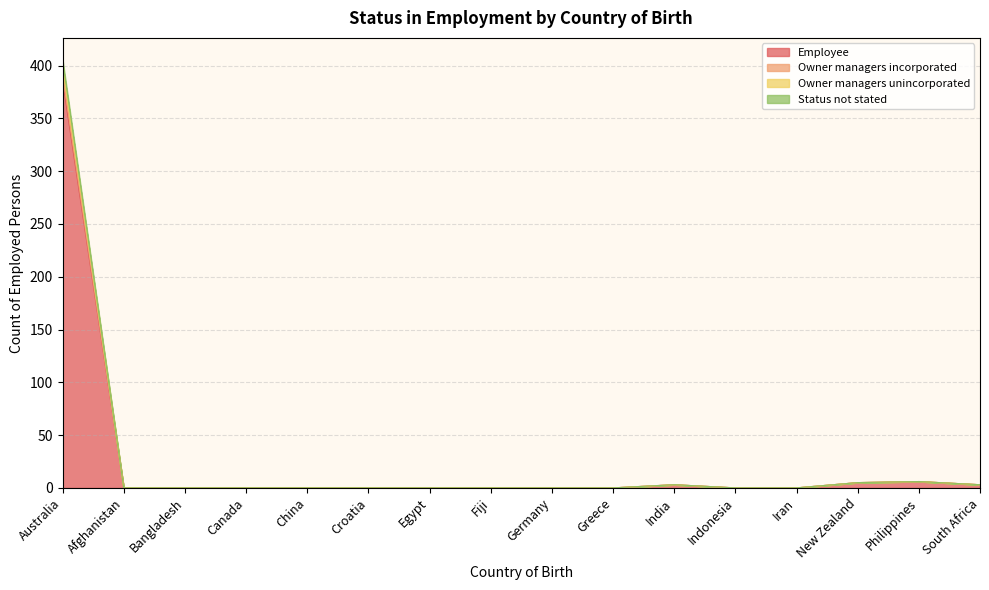

How many values in the Employee series exceed 0?

5